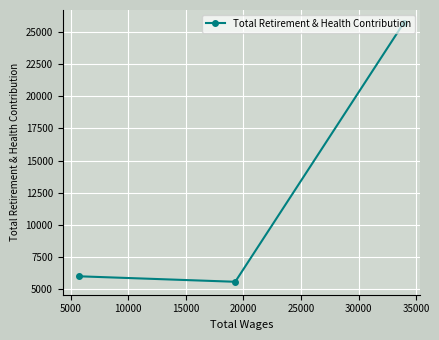

How many data points does each series have?

3